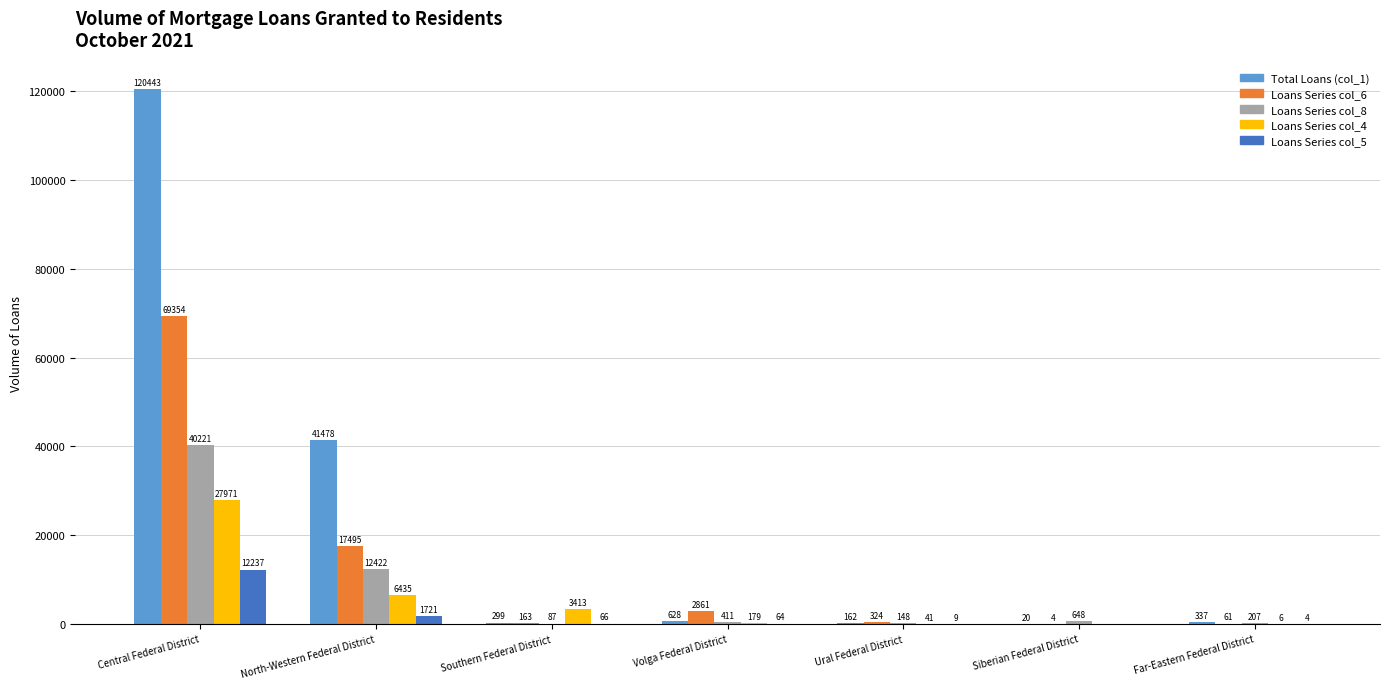

The value of Total Loans (col_1) at North-Western Federal District is 54263. True or false?

False